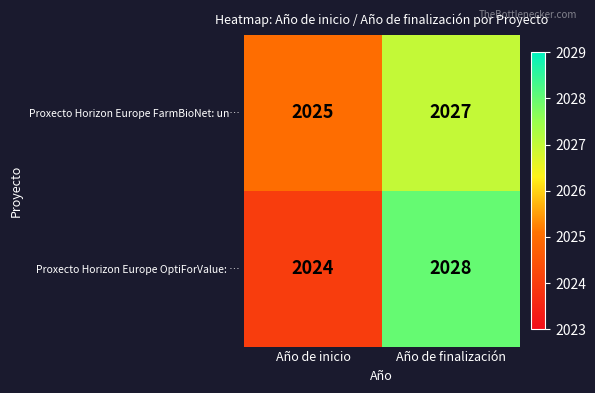

List the series in order of their peak value, highest first.

Proxecto Horizon Europe OptiForValue: …, Proxecto Horizon Europe FarmBioNet: un…